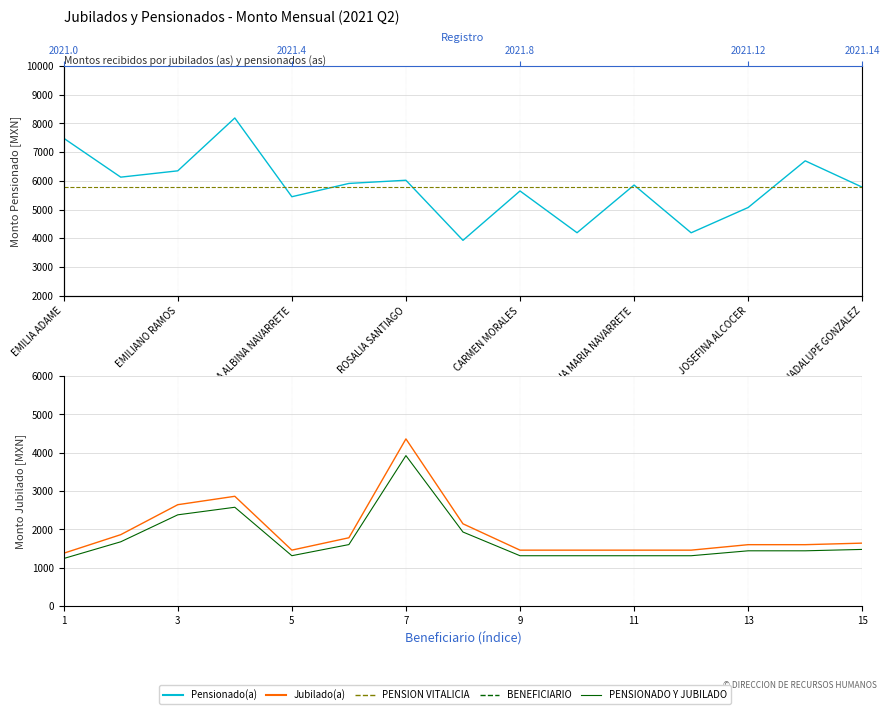

What is the sum of all Jubilado(a) values?

29168.5